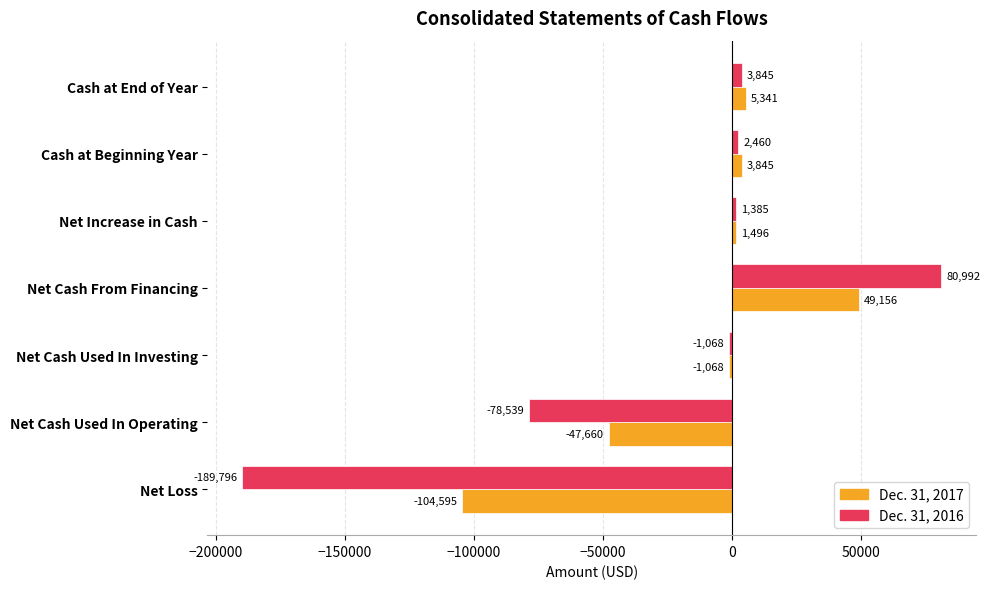

The Dec. 31, 2017 series shows 3845 at Cash at Beginning Year. True or false?

True